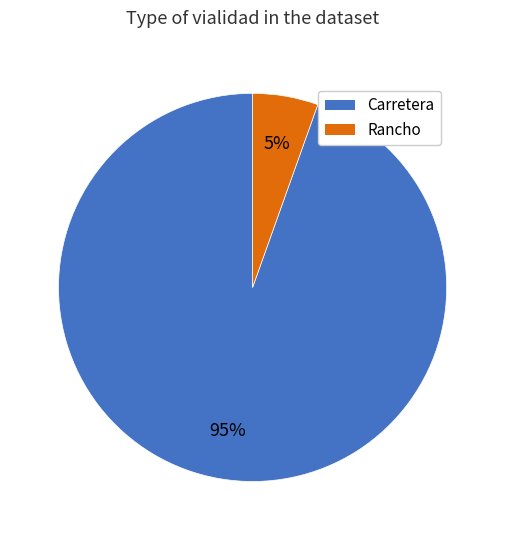

To the nearest percent, what percentage of the pie is Carretera?

95%